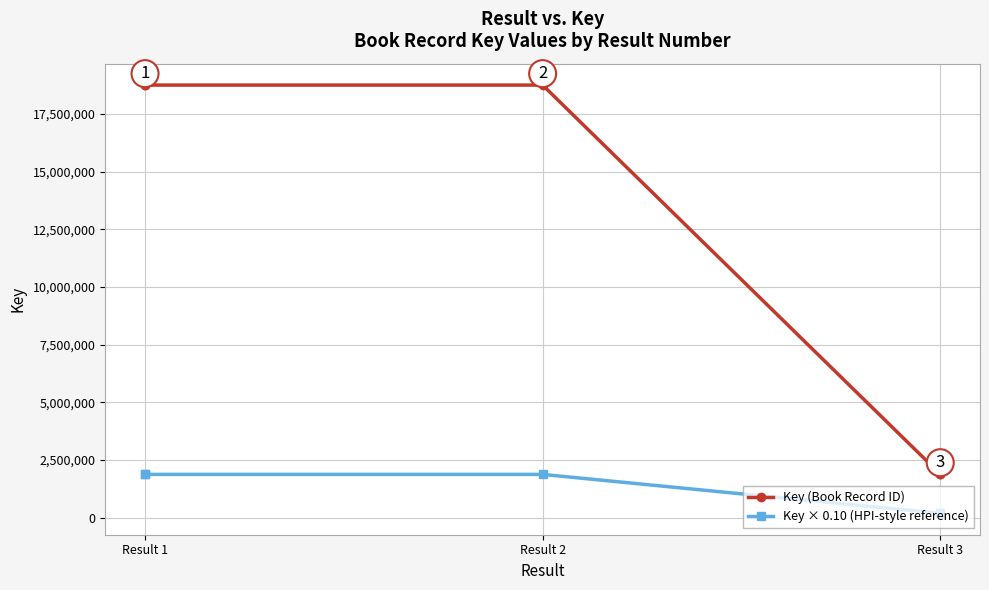

True or false: Key (Book Record ID) and Key × 0.10 (HPI-style reference) intersect in this chart.

False